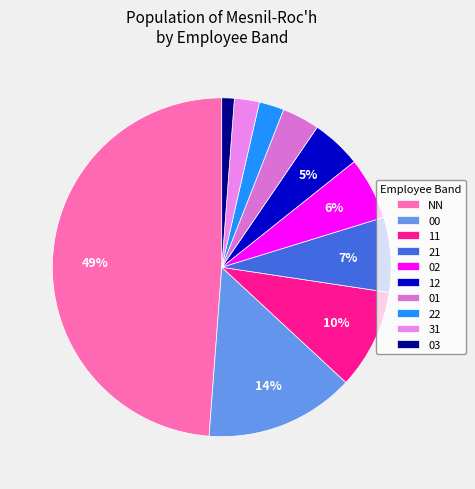

Is the sum of 21 and 03 greater than half?

No